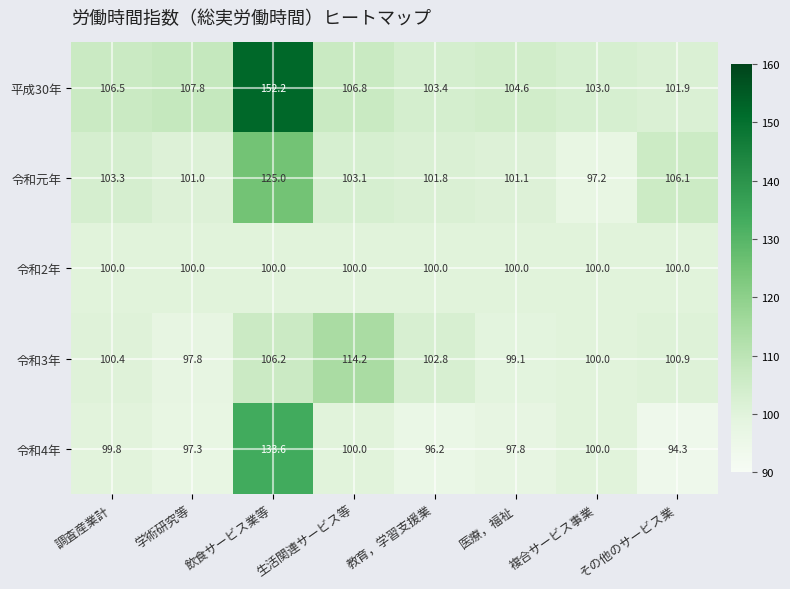

The value of 令和4年 at 生活関連サービス等 is 100.0. True or false?

True